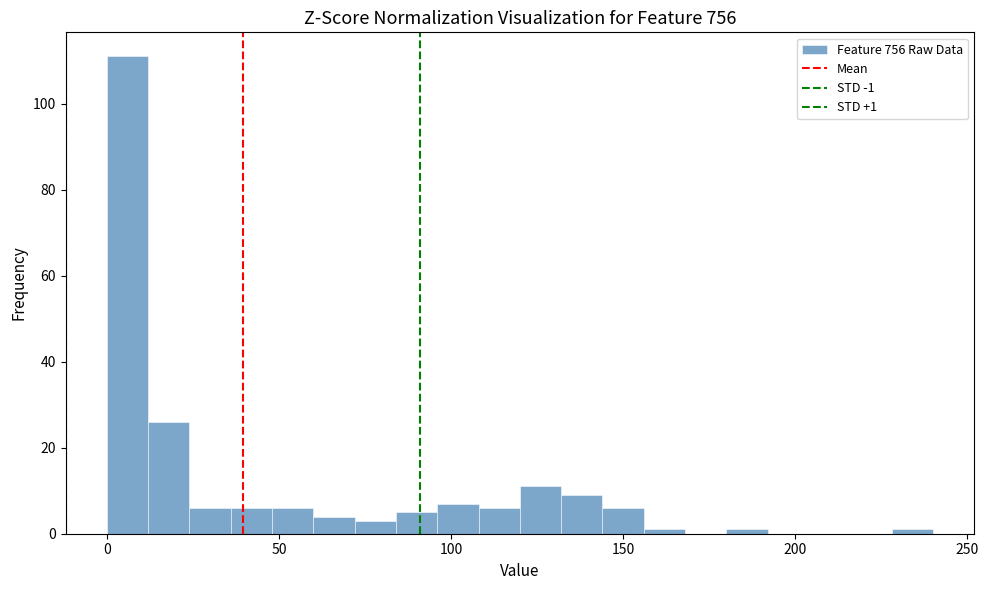

Read against the x-axis, roughly where is the centre of the tallest bar?

5